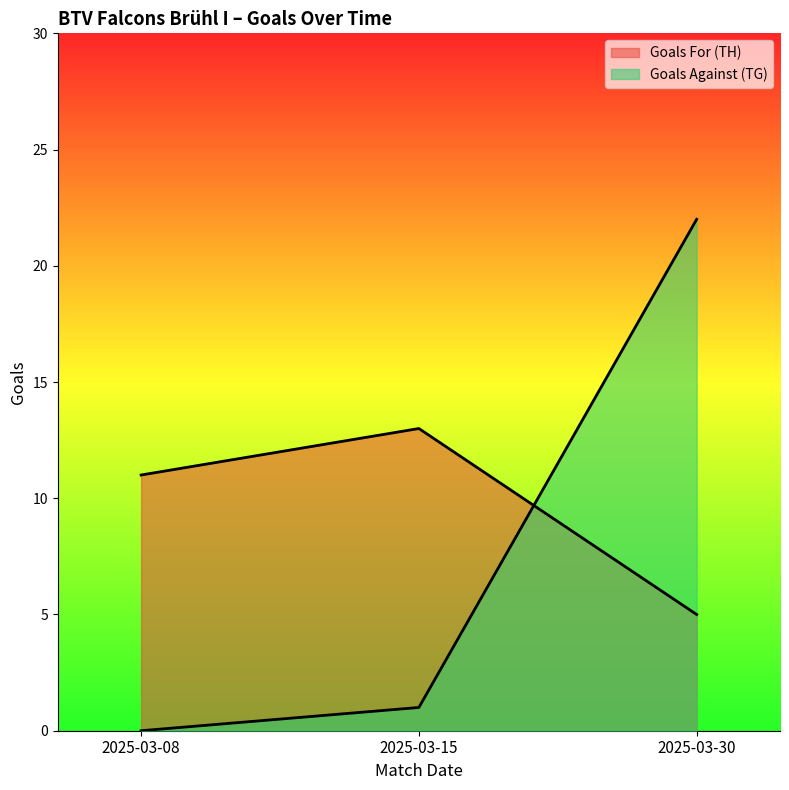

What is the sum of all Goals Against (TG) values?

23